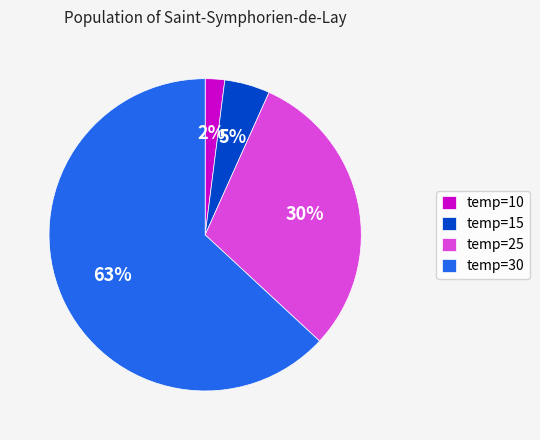

Which category accounts for the majority?

temp=30